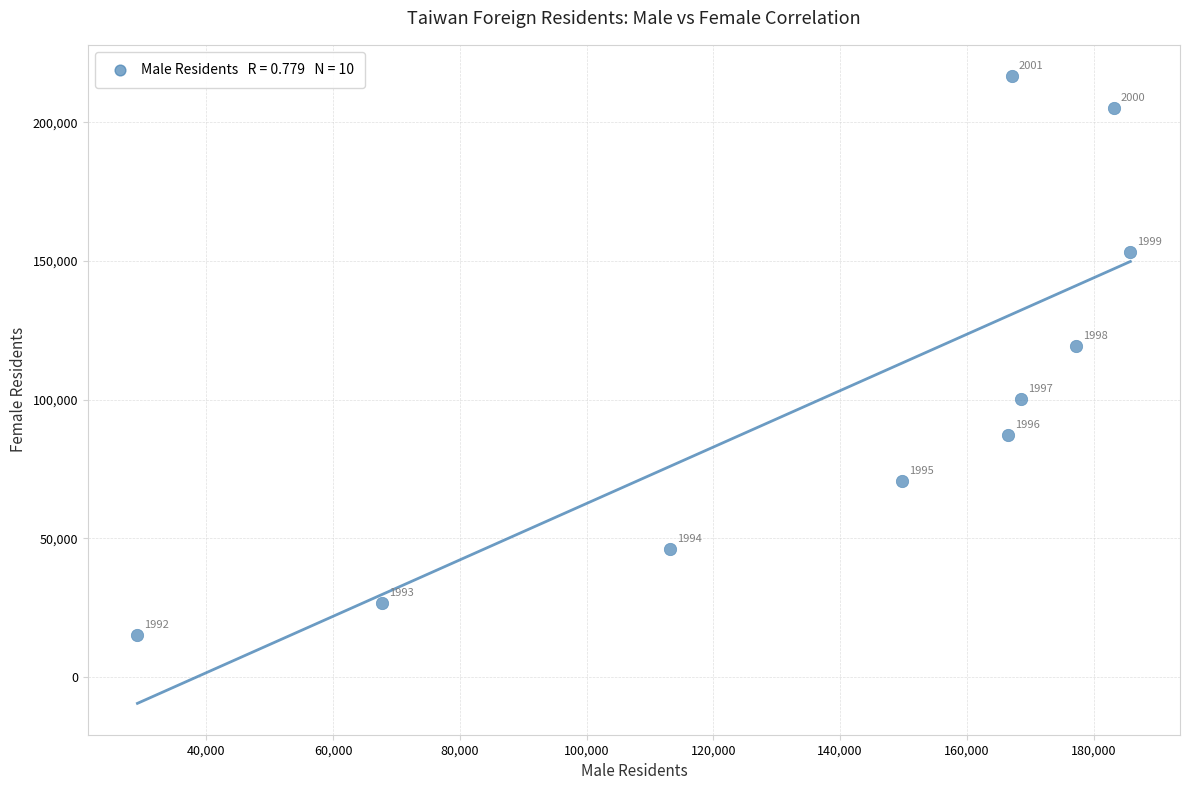

What is the average X value?

140823